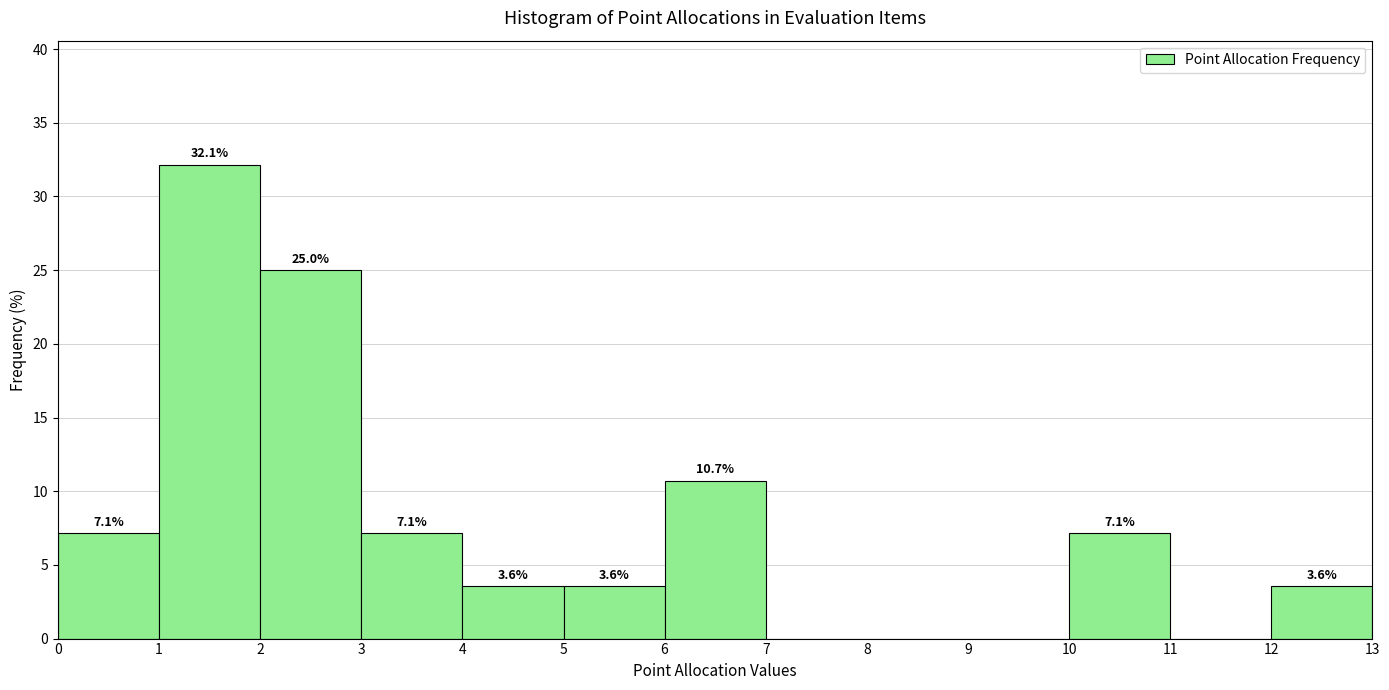

Over which range of the x-axis is the bar tallest?

1 to 2